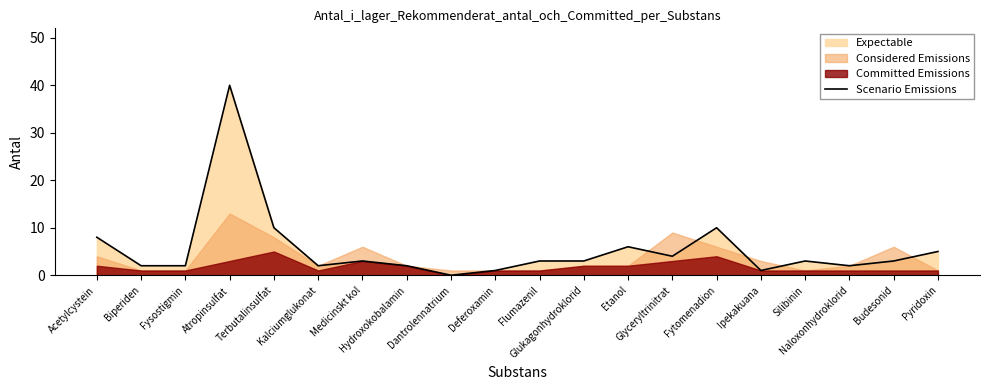

How many data points are less than 3?

8